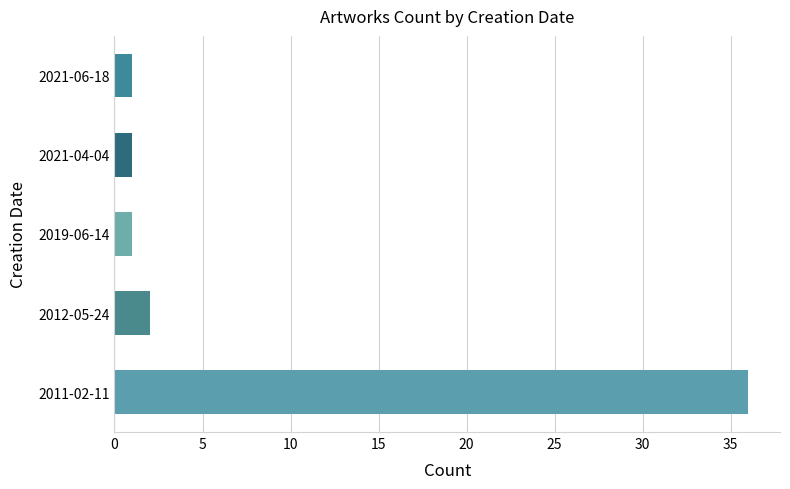

Which has a higher value, 2012-05-24 or 2021-06-18?

2012-05-24